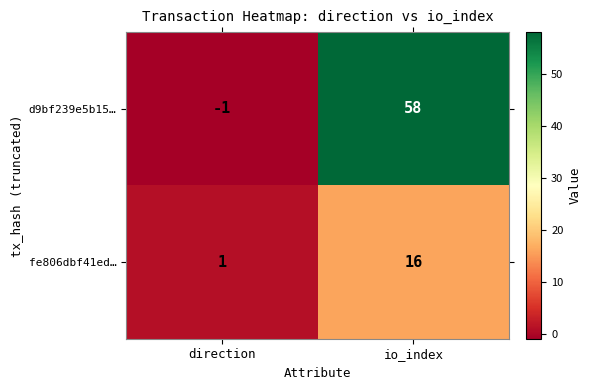

How many series are shown in this chart?

2